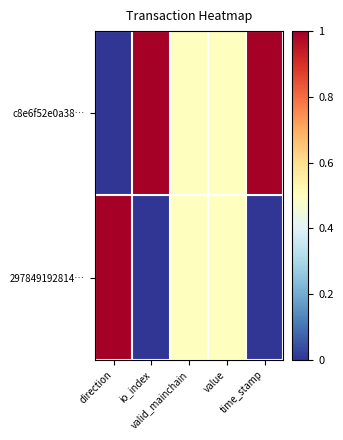

Which series has the largest range (max minus min)?

c8e6f52e0a38…